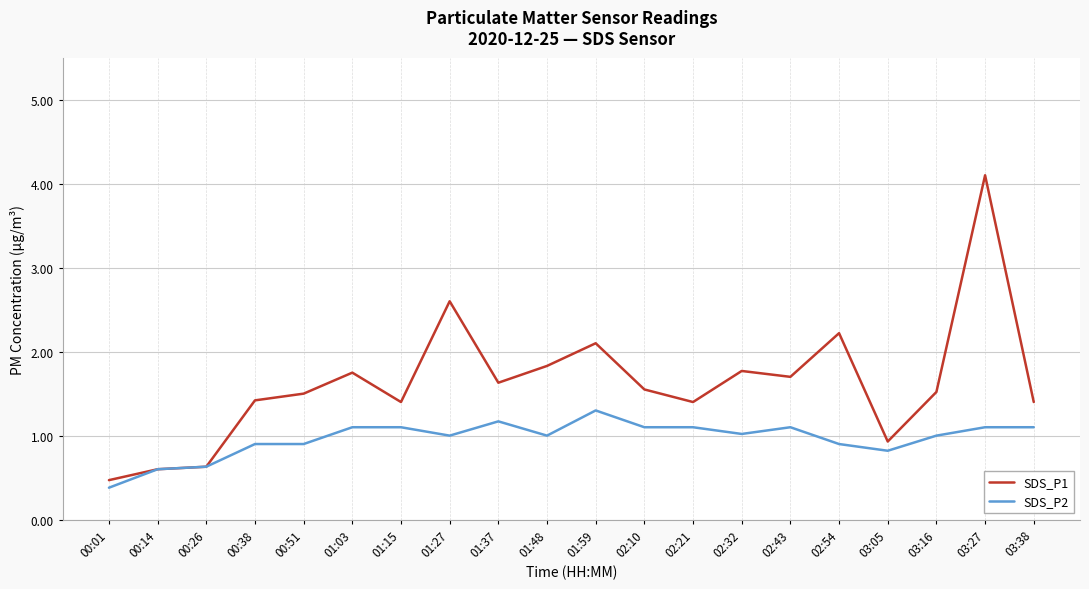

At which label is SDS_P1 closest to 2?

01:59